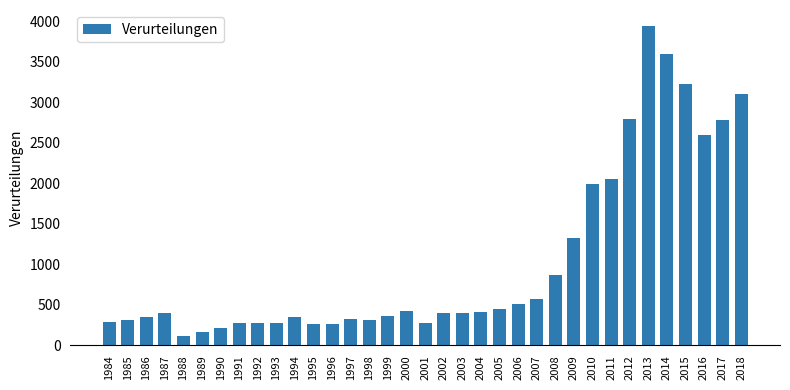

Is it true that the value at 2010 is 1994?

True